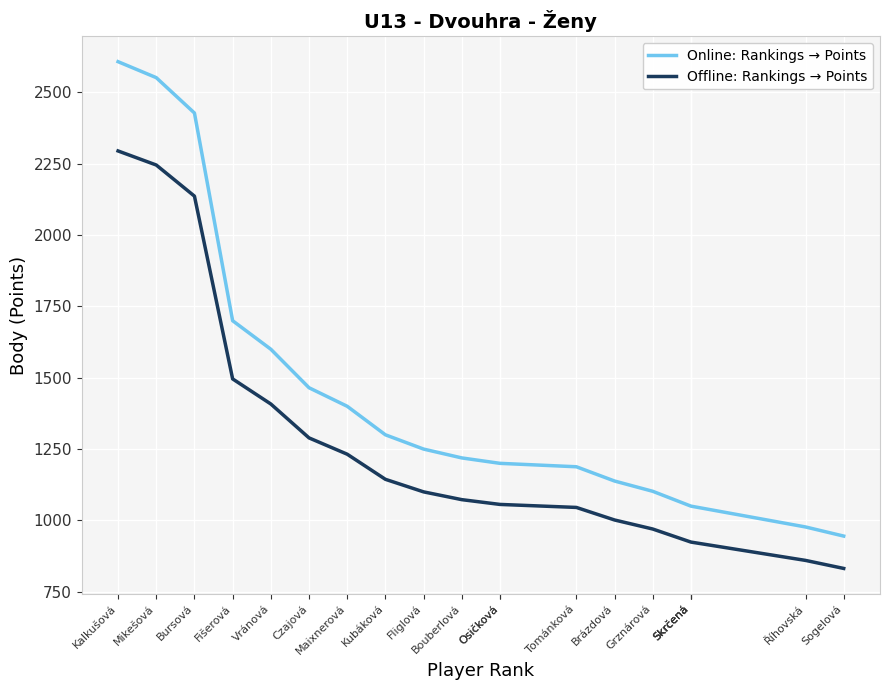

What is the average value of the Offline: Rankings → Points series?

1250.6